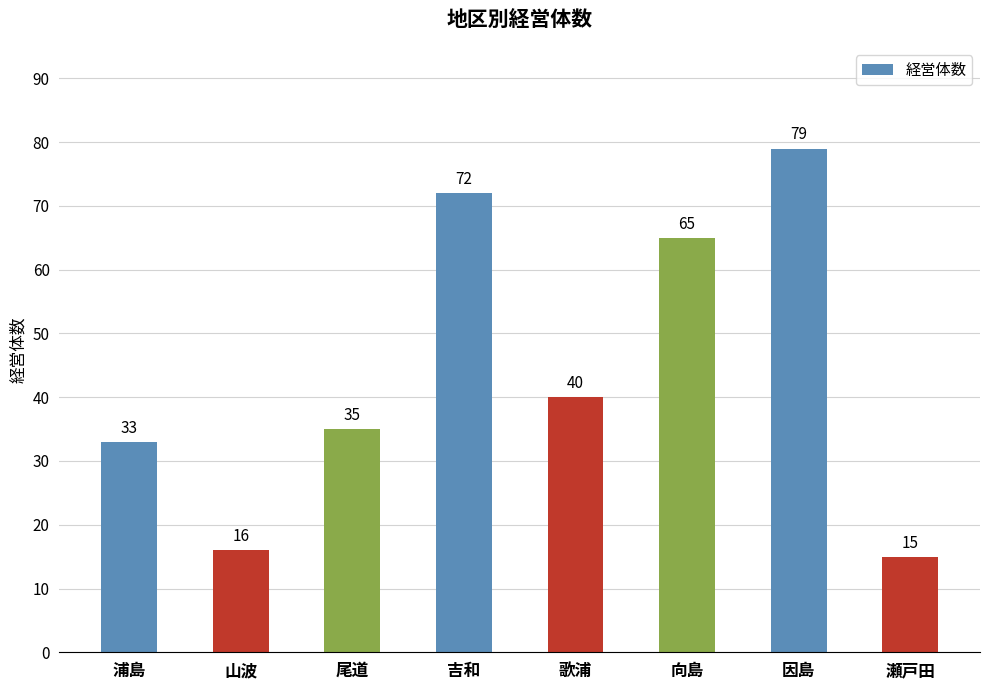

Rank the categories by value from highest to lowest.

因島, 吉和, 向島, 歌浦, 尾道, 浦島, 山波, 瀬戸田